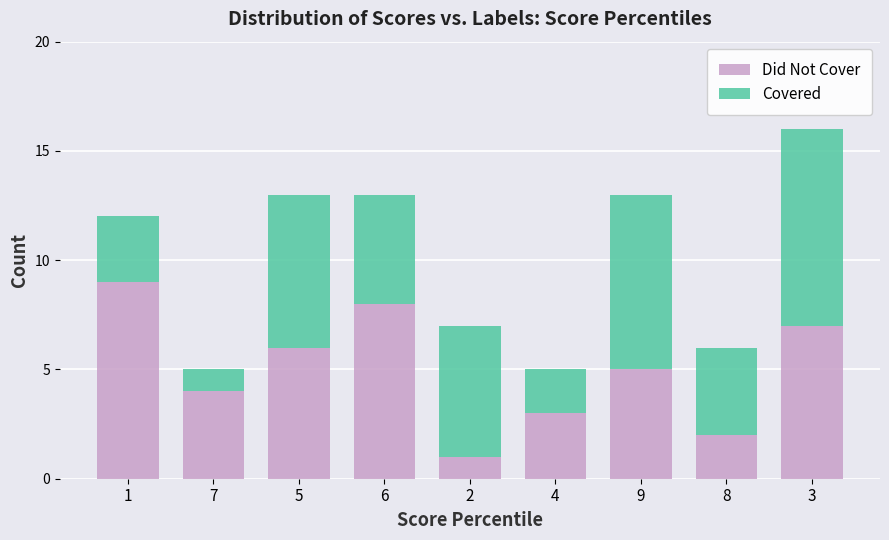

What is the minimum value for Did Not Cover?

1